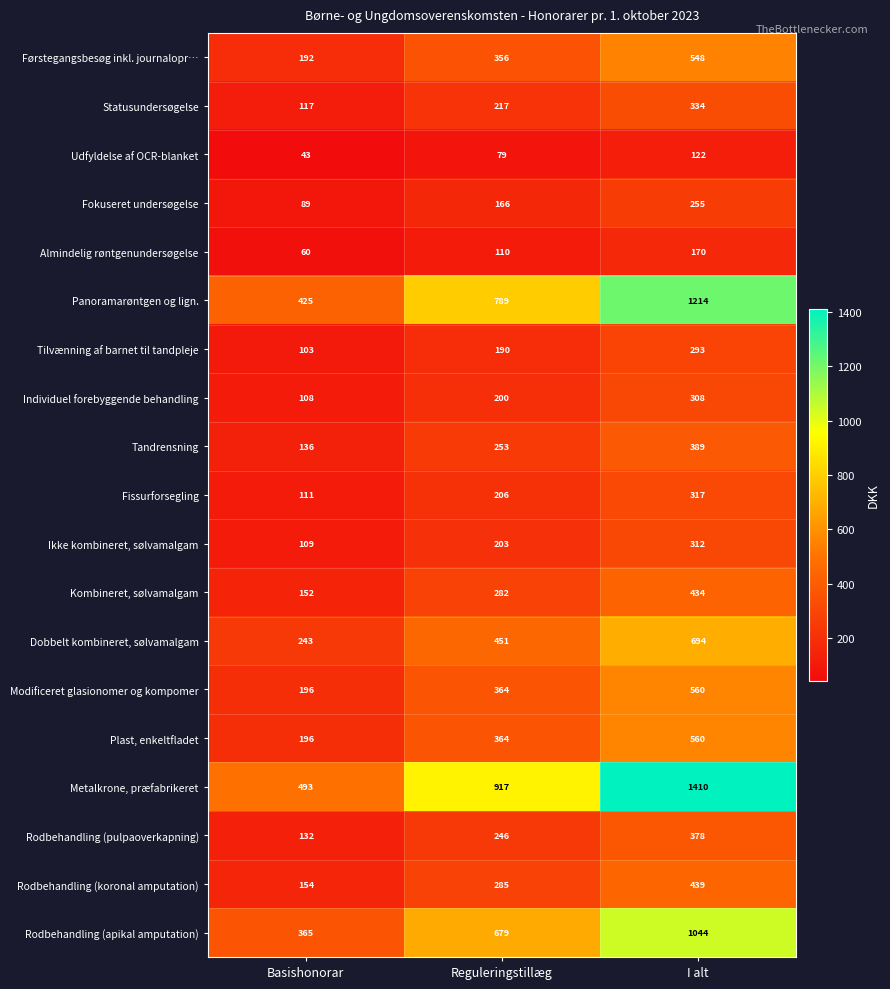

Is it true that Dobbelt kombineret, sølvamalgam equals 775 at Reguleringstillæg?

False